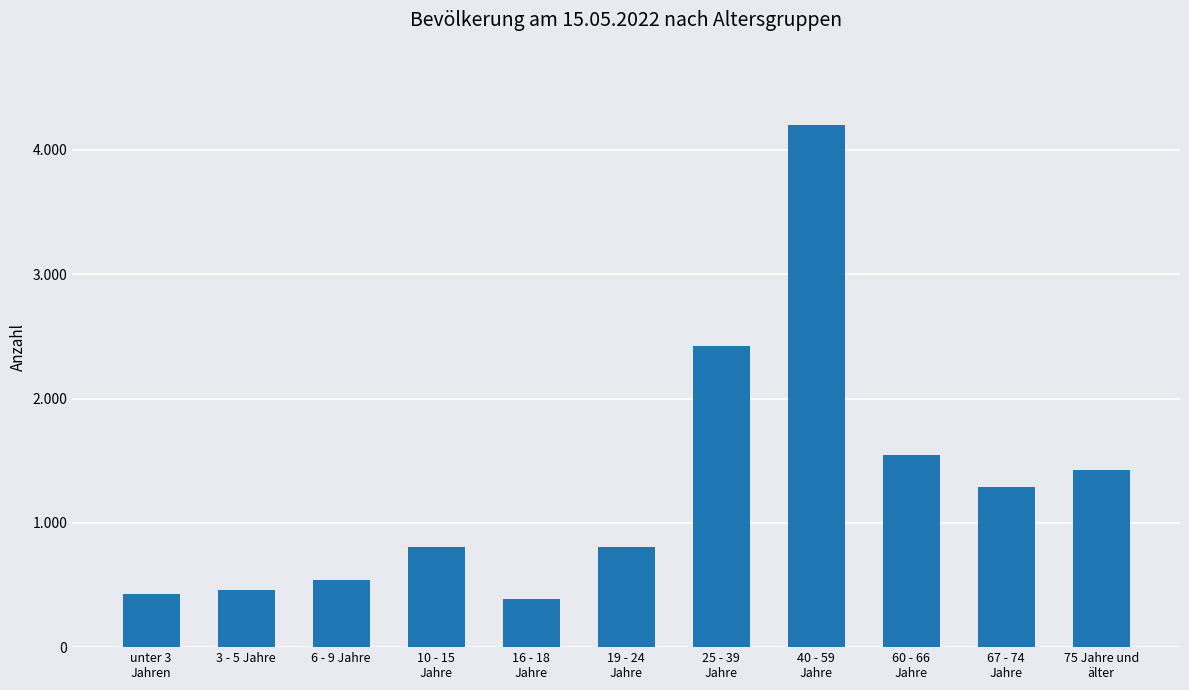

What is the average value?

1300